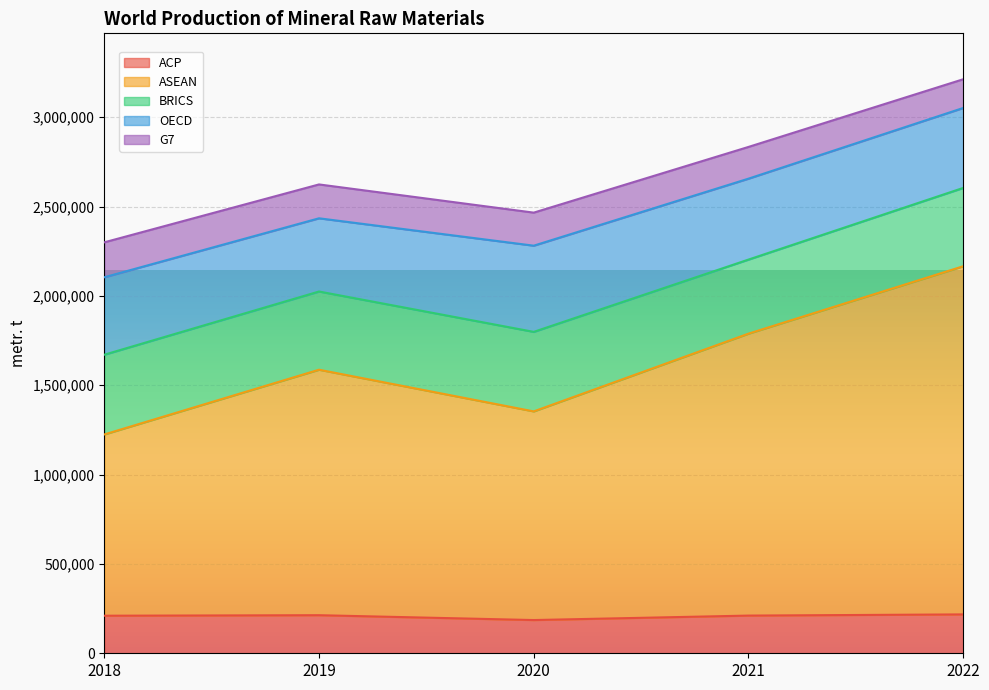

What is the sum of all OECD values?

2225639